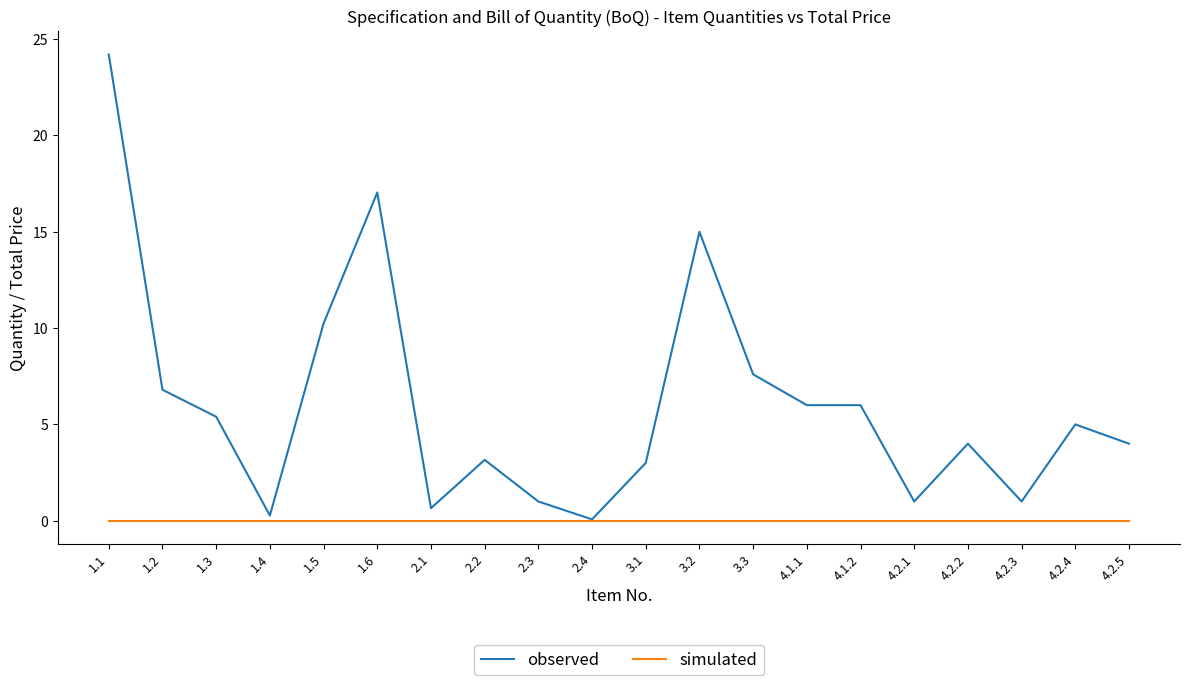

Does the chart have visible grid lines?

No